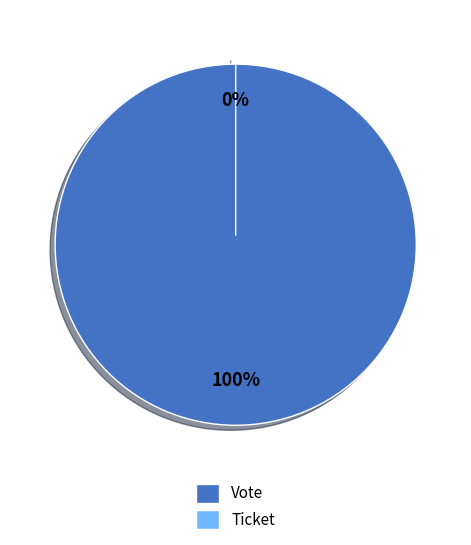

Between Ticket and Vote, which is larger?

Vote